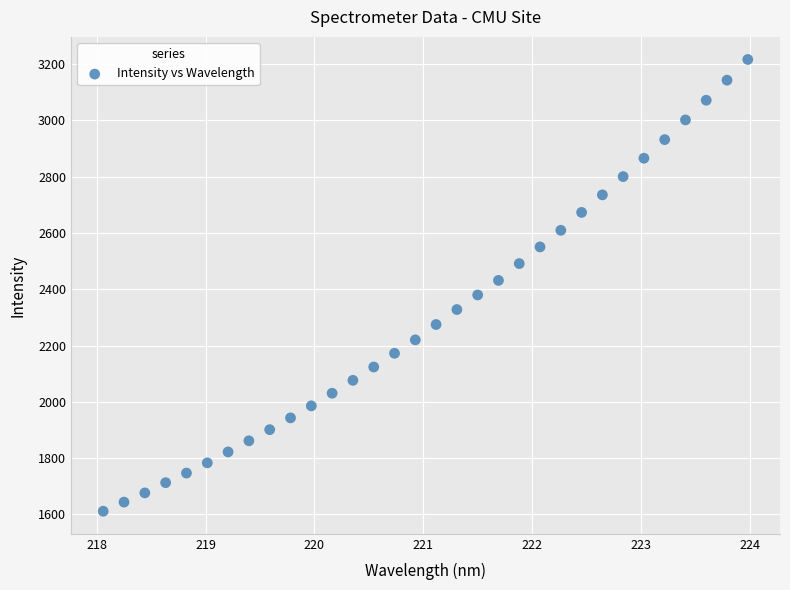

What is the range of X values (max minus min)?

5.9